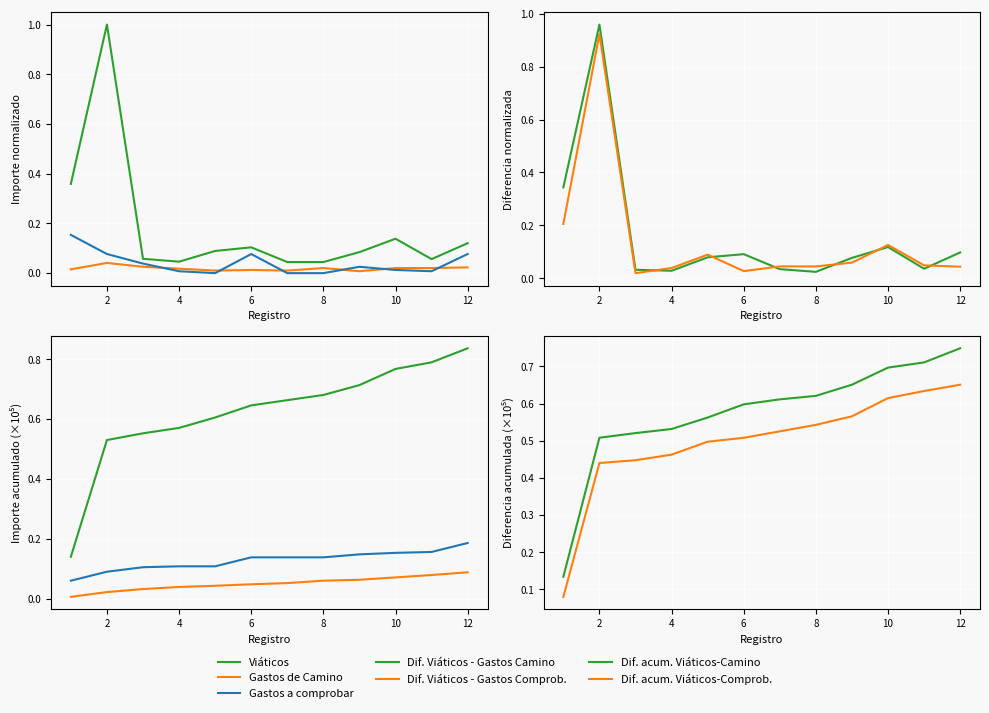

The Gastos de Camino series shows 0.0 at 9. True or false?

False